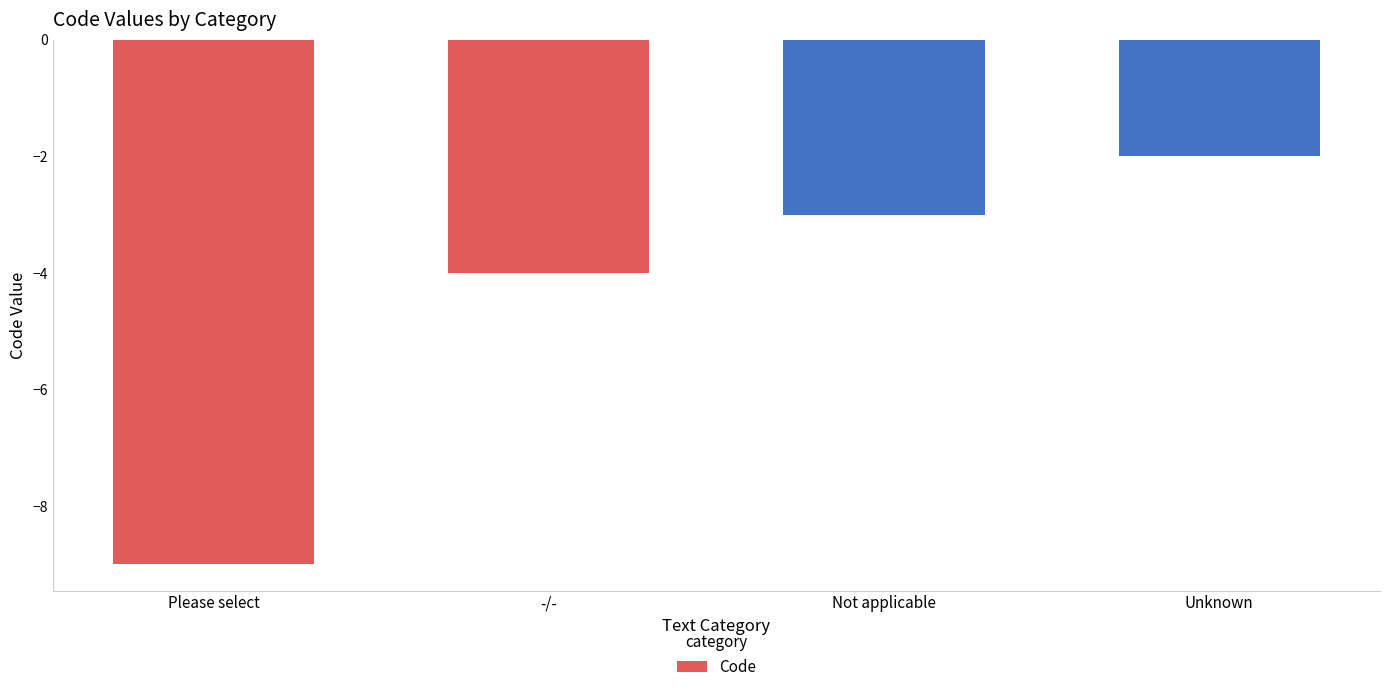

Are the bars grouped side by side (vs. stacked)?

No